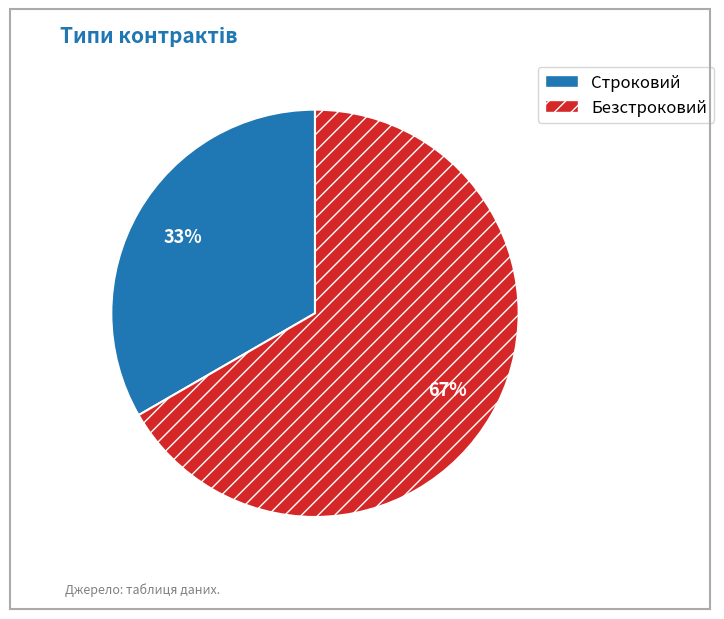

Does Строковий represent more than half of the total?

No